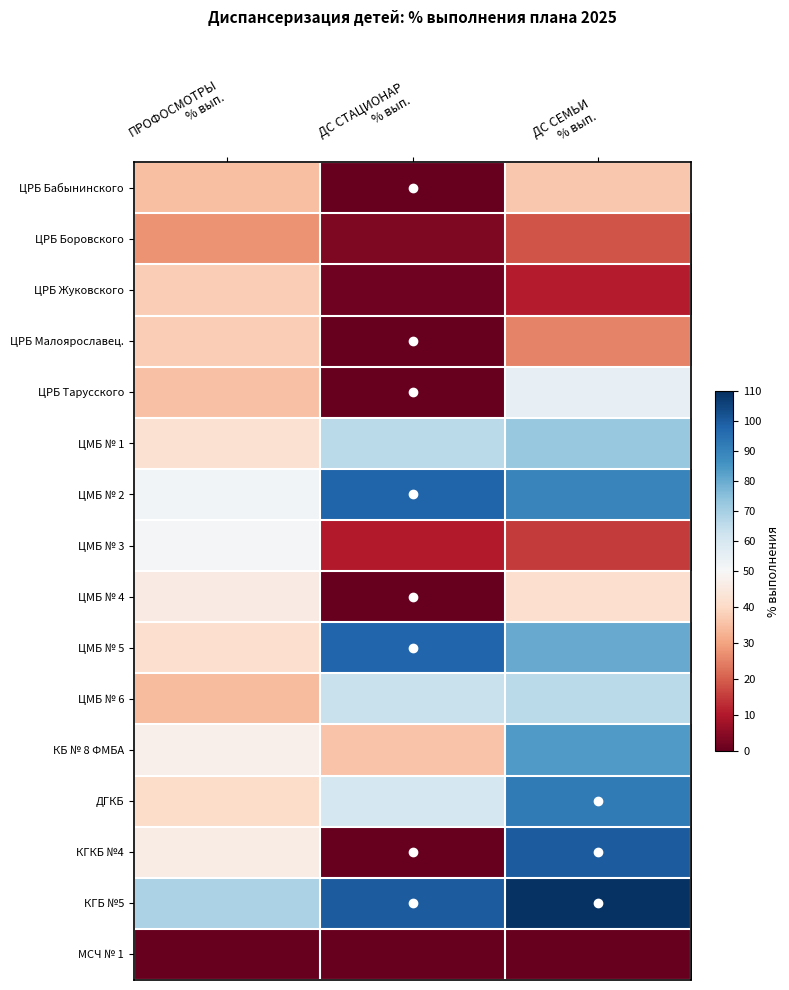

Reading right to left, extract all data points from this chart.

ЦРБ Бабынинского: ДС СЕМЬИ
% вып.=36.4	ДС СТАЦИОНАР
% вып.=0.0	ПРОФОСМОТРЫ
% вып.=35.0
ЦРБ Боровского: ДС СЕМЬИ
% вып.=18.7	ДС СТАЦИОНАР
% вып.=3.3	ПРОФОСМОТРЫ
% вып.=27.4
ЦРБ Жуковского: ДС СЕМЬИ
% вып.=10.8	ДС СТАЦИОНАР
% вып.=1.2	ПРОФОСМОТРЫ
% вып.=37.7
ЦРБ Малоярославец.: ДС СЕМЬИ
% вып.=25.4	ДС СТАЦИОНАР
% вып.=0.0	ПРОФОСМОТРЫ
% вып.=37.8
ЦРБ Тарусского: ДС СЕМЬИ
% вып.=55.0	ДС СТАЦИОНАР
% вып.=0.0	ПРОФОСМОТРЫ
% вып.=35.2
ЦМБ № 1: ДС СЕМЬИ
% вып.=72.7	ДС СТАЦИОНАР
% вып.=66.4	ПРОФОСМОТРЫ
% вып.=42.4
ЦМБ № 2: ДС СЕМЬИ
% вып.=89.5	ДС СТАЦИОНАР
% вып.=98.0	ПРОФОСМОТРЫ
% вып.=51.5
ЦМБ № 3: ДС СЕМЬИ
% вып.=15.0	ДС СТАЦИОНАР
% вып.=10.4	ПРОФОСМОТРЫ
% вып.=51.0
ЦМБ № 4: ДС СЕМЬИ
% вып.=41.7	ДС СТАЦИОНАР
% вып.=0.0	ПРОФОСМОТРЫ
% вып.=46.0
ЦМБ № 5: ДС СЕМЬИ
% вып.=80.0	ДС СТАЦИОНАР
% вып.=97.7	ПРОФОСМОТРЫ
% вып.=41.5
ЦМБ № 6: ДС СЕМЬИ
% вып.=66.3	ДС СТАЦИОНАР
% вып.=63.1	ПРОФОСМОТРЫ
% вып.=34.0
КБ № 8 ФМБА: ДС СЕМЬИ
% вып.=84.2	ДС СТАЦИОНАР
% вып.=35.7	ПРОФОСМОТРЫ
% вып.=47.5
ДГКБ: ДС СЕМЬИ
% вып.=92.5	ДС СТАЦИОНАР
% вып.=60.6	ПРОФОСМОТРЫ
% вып.=40.9
КГКБ №4: ДС СЕМЬИ
% вып.=100.0	ДС СТАЦИОНАР
% вып.=0.0	ПРОФОСМОТРЫ
% вып.=46.4
КГБ №5: ДС СЕМЬИ
% вып.=109.5	ДС СТАЦИОНАР
% вып.=100.0	ПРОФОСМОТРЫ
% вып.=69.1
МСЧ № 1: ДС СЕМЬИ
% вып.=0.0	ДС СТАЦИОНАР
% вып.=0.0	ПРОФОСМОТРЫ
% вып.=0.0